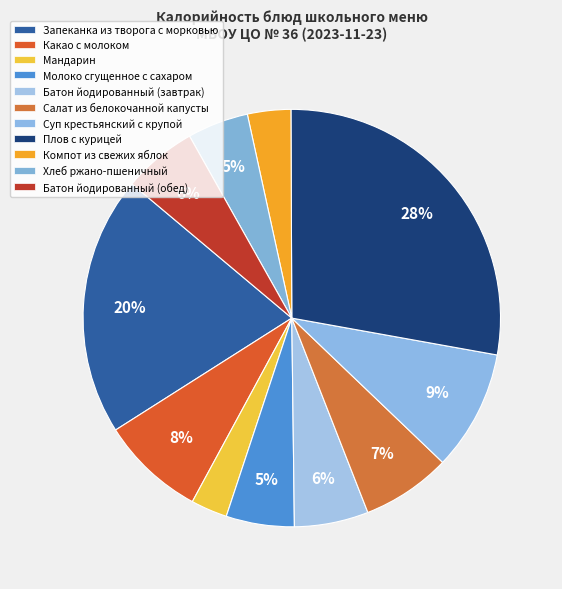

Is it true that Компот из свежих яблок is 3% of the pie?

True